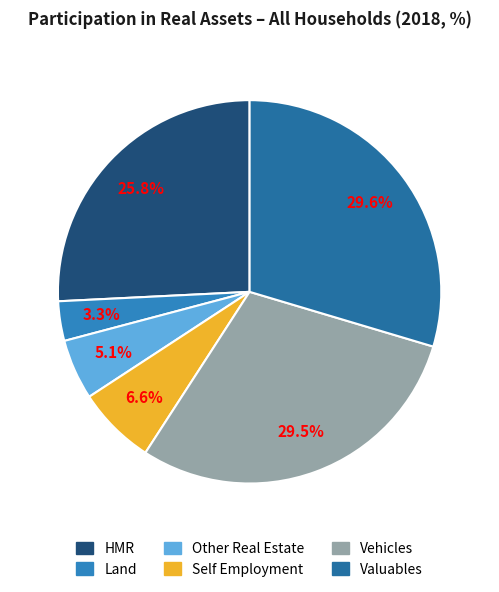

Count the number of slices in the pie.

6